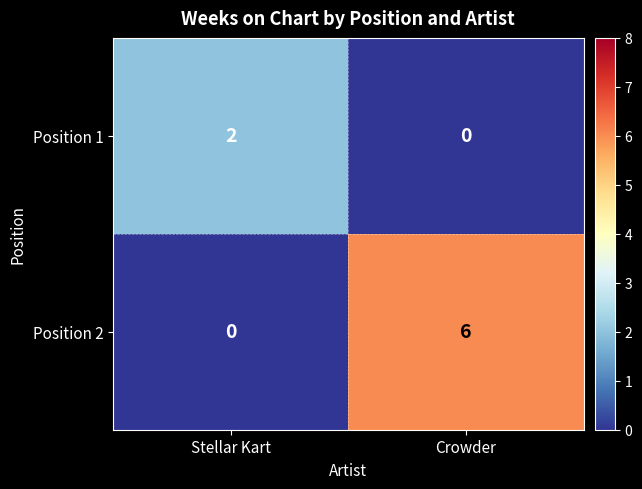

How many values in Position 2 are above zero?

1